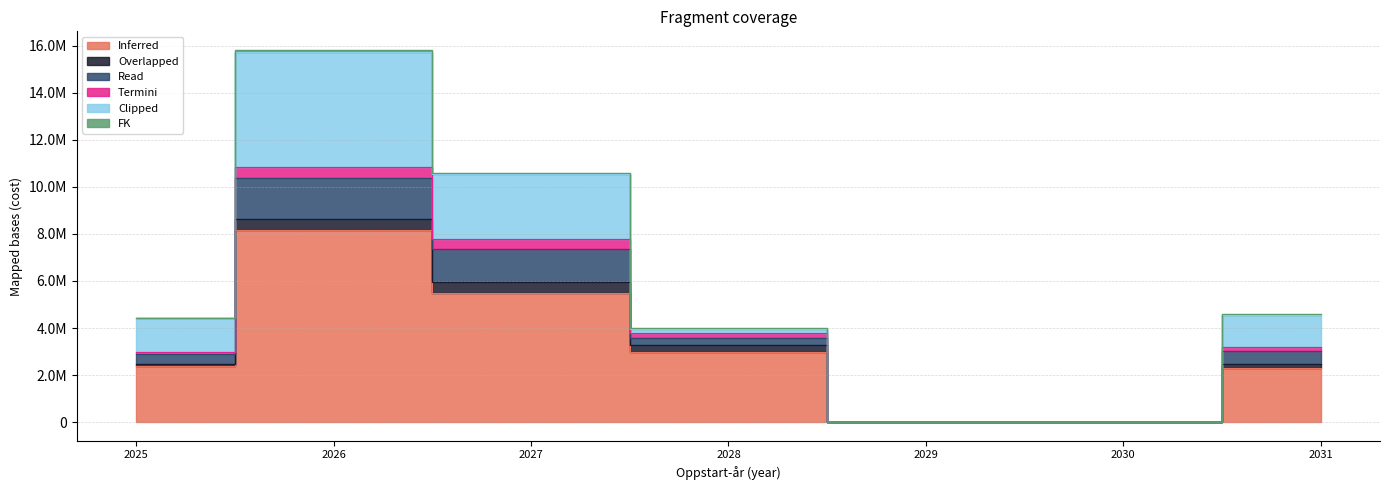

Reading left to right, list all the values displayed in this chart.

Total-kostnad: 2025=2386230.0	2026=8172480.0	2027=5504000.0	2028=2990000.0	2029=0.0	2030=0.0	2031=2280000.0
S: 2025=4417824.5	2026=15735288.0	2027=10539680.0	2028=3976700.0	2029=0.0	2030=0.0	2031=4573200.0
FK: 2025=2460593.9	2026=8653696.5	2027=5944320.0	2028=3259100.0	2029=0.0	2030=0.0	2031=2465400.0